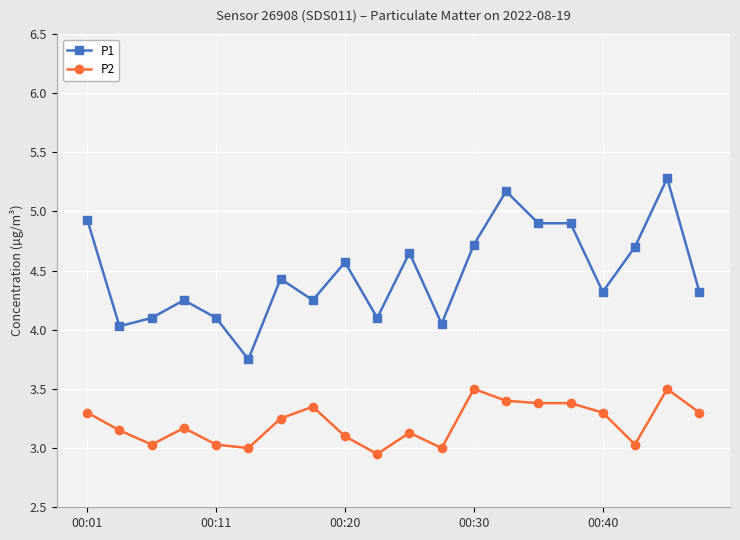

Rank the series by their average value, from lowest to highest.

P2, P1